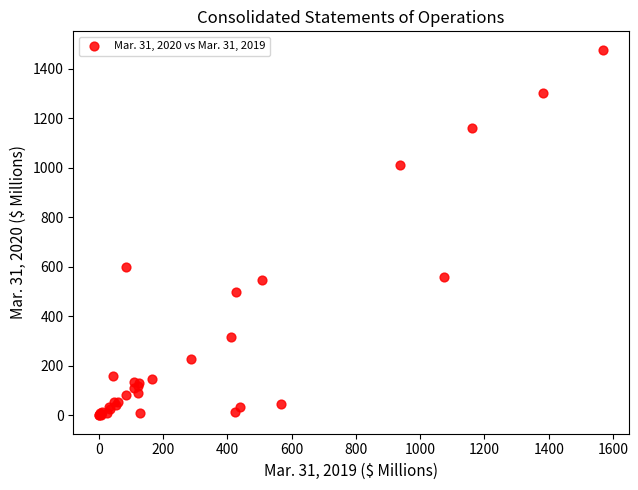

What Y value in the scatter plot is closest to 739?

600